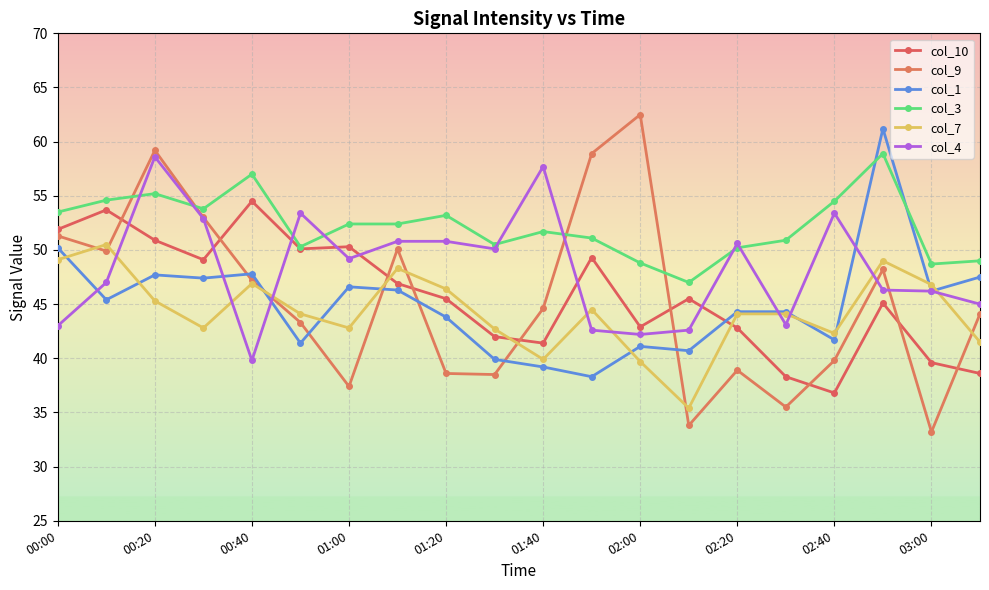

How many intersections are there between col_9 and col_7?

8